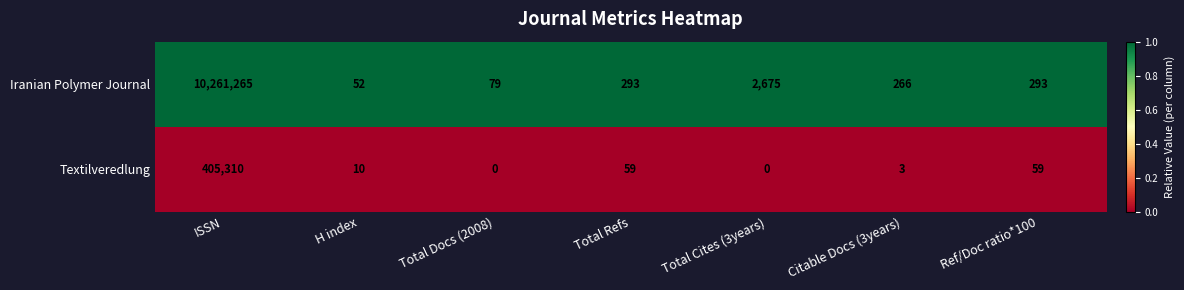

Reading right to left, list all the values displayed in this chart.

Iranian Polymer Journal: Ref/Doc ratio*100=293	Citable Docs (3years)=266	Total Cites (3years)=2675	Total Refs=293	Total Docs (2008)=79	H index=52	ISSN=10261265
Textilveredlung: Ref/Doc ratio*100=59	Citable Docs (3years)=3	Total Cites (3years)=0	Total Refs=59	Total Docs (2008)=0	H index=10	ISSN=405310